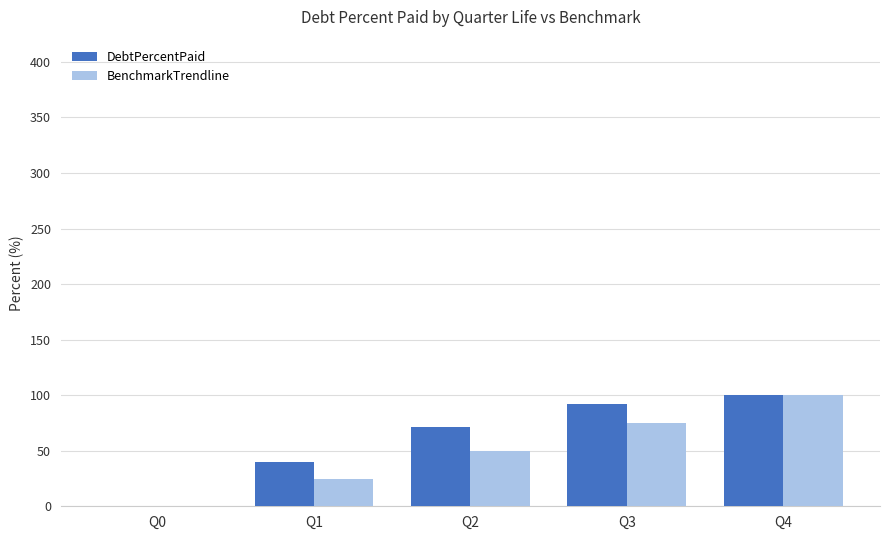

True or false: BenchmarkTrendline has a value of 35.3 at Q0.

False